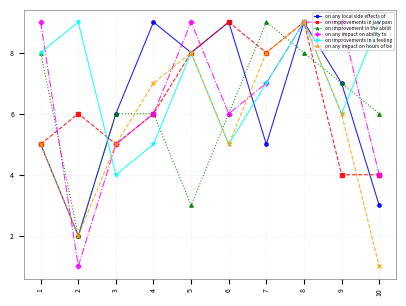

Between 6 and 10, which series saw the biggest shift?

on any local side effects of